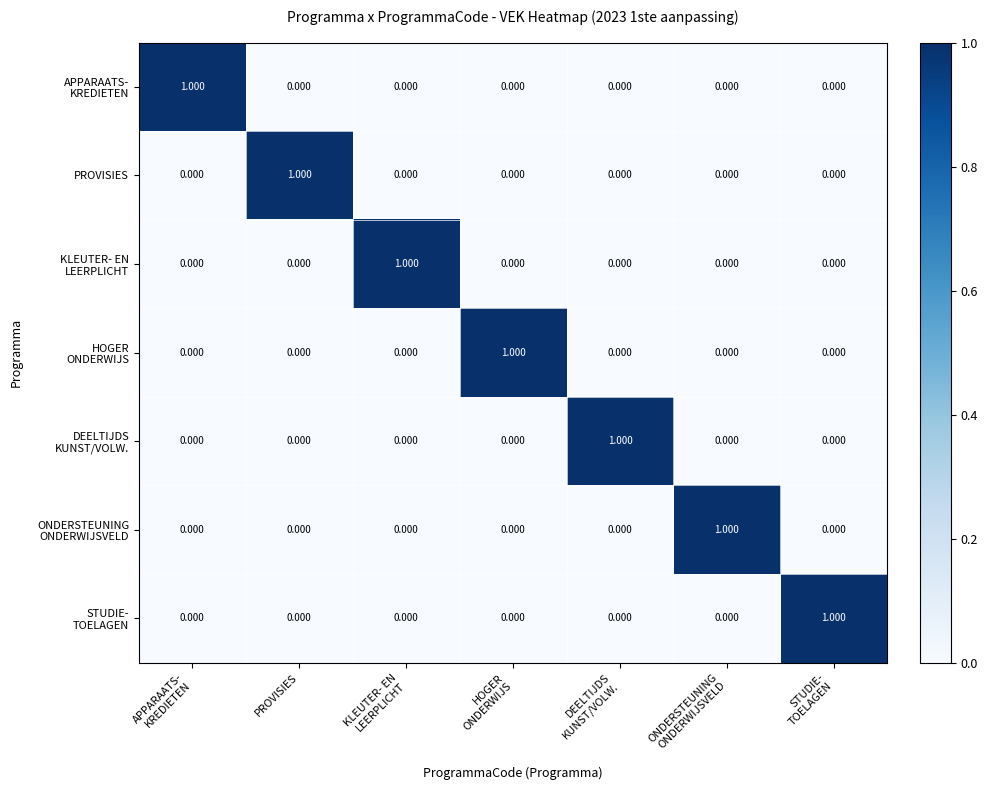

How many data points does each series have?

7